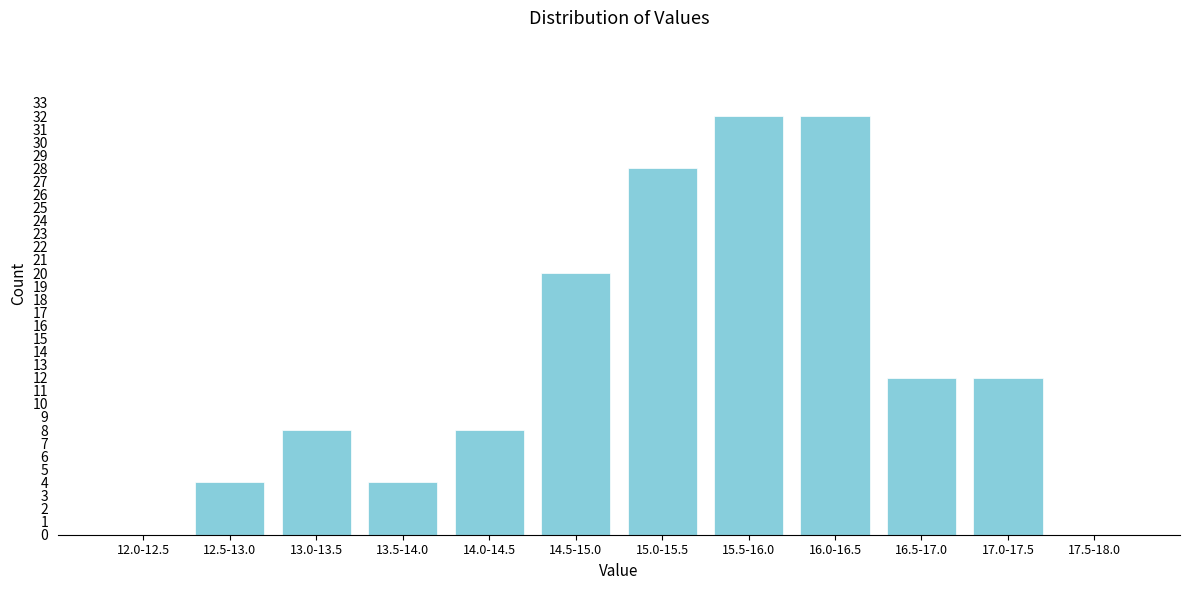

Reading left to right, what are all the values shown in this chart?

12.0-12.5=0	12.5-13.0=4	13.0-13.5=8	13.5-14.0=4	14.0-14.5=8	14.5-15.0=20	15.0-15.5=28	15.5-16.0=32	16.0-16.5=32	16.5-17.0=12	17.0-17.5=12	17.5-18.0=0